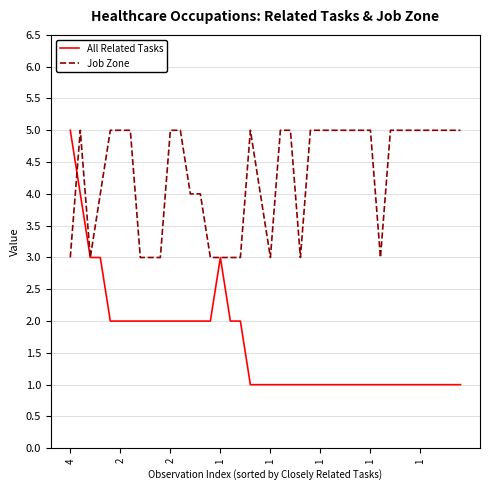

Which series has the largest range (max minus min)?

All Related Tasks